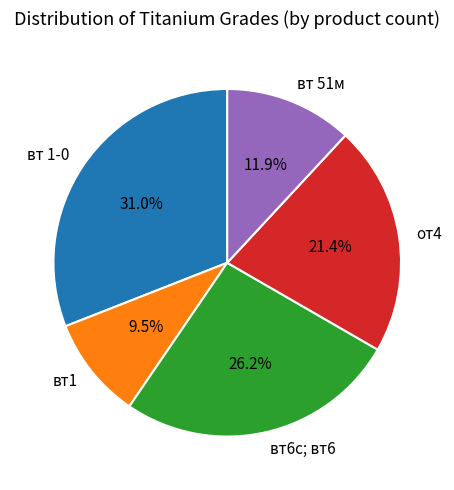

Combined, do вт 1-0 and вт6с; вт6 account for over 50%?

Yes